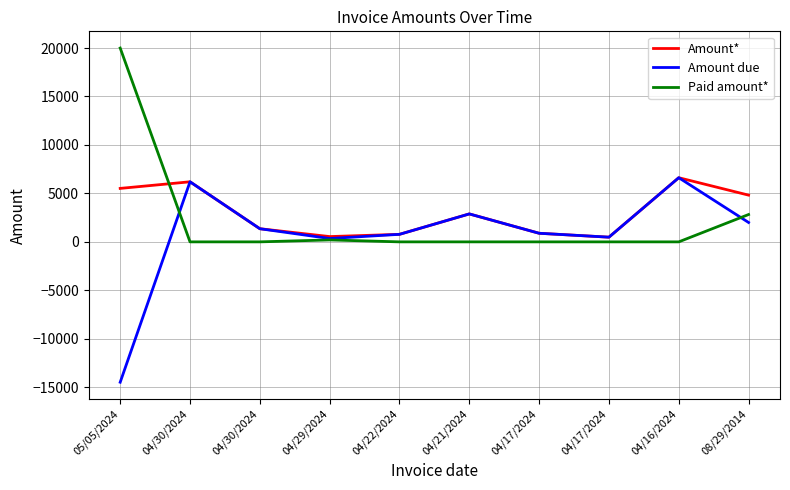

Where do Paid amount* and Amount due first cross each other?

05/05/2024 and 04/30/2024